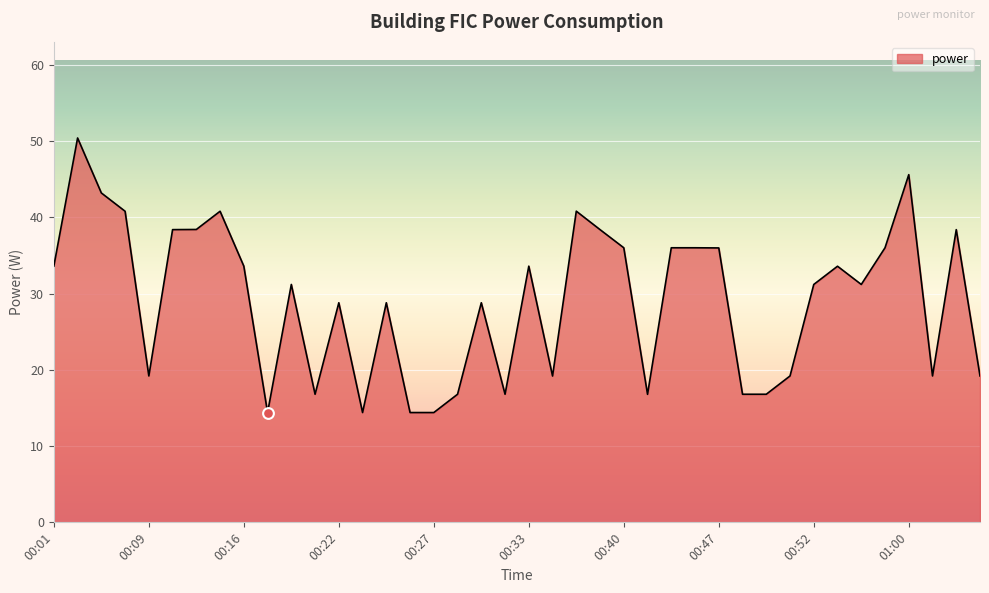

What is the difference between the maximum and minimum values?

36.0